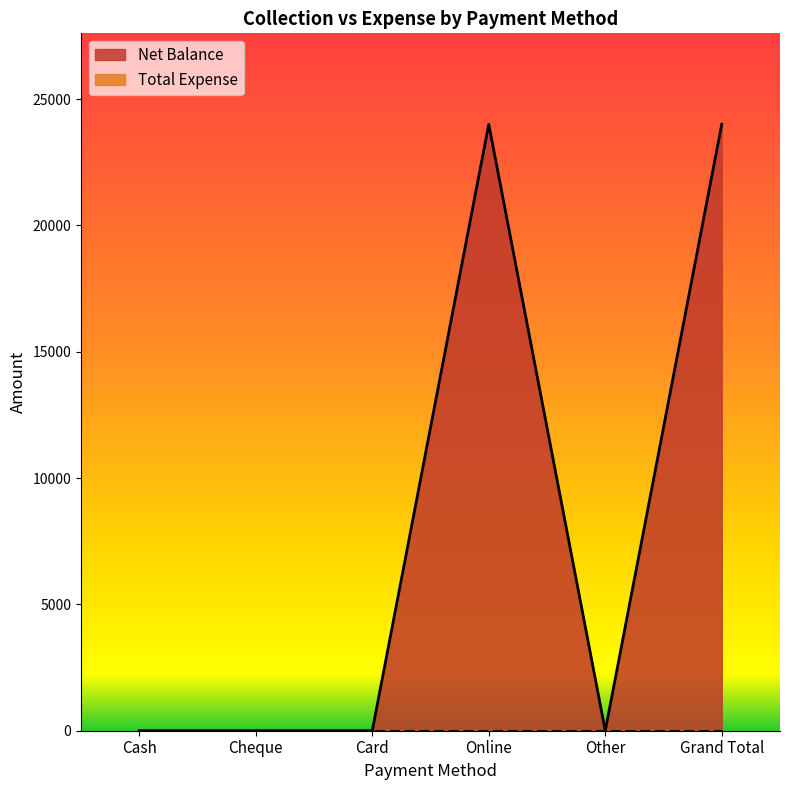

Which has a higher value, Other or Card?

Other